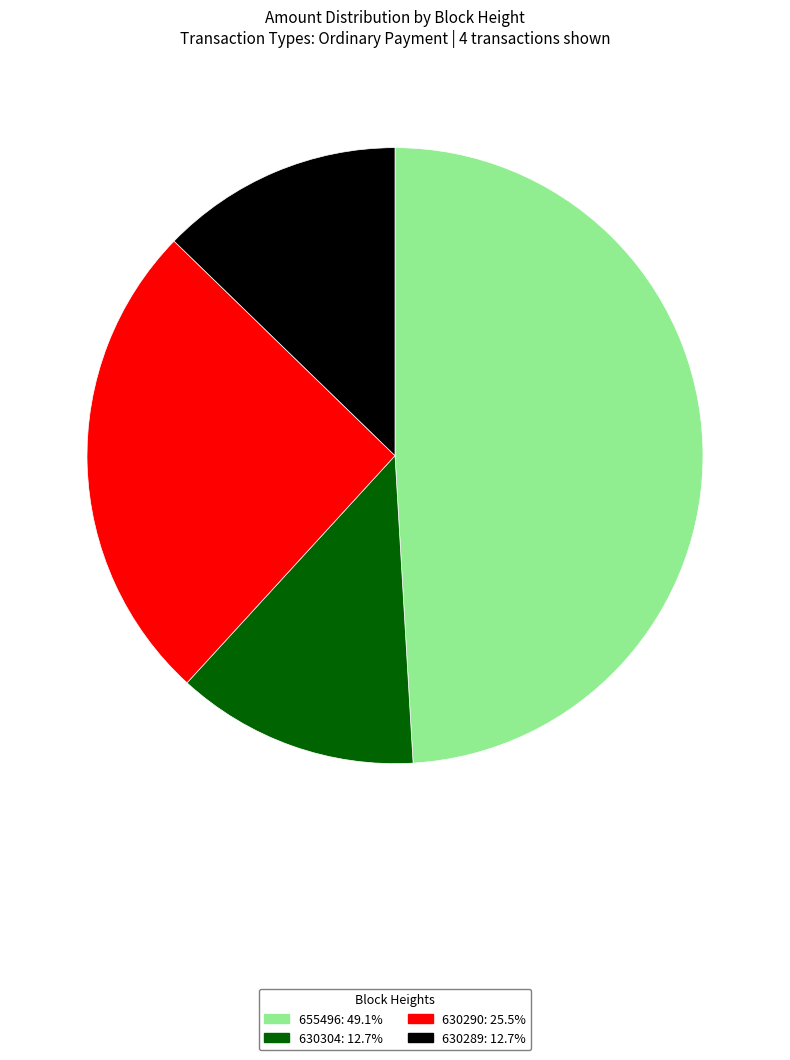

Which slice is the largest?

655496